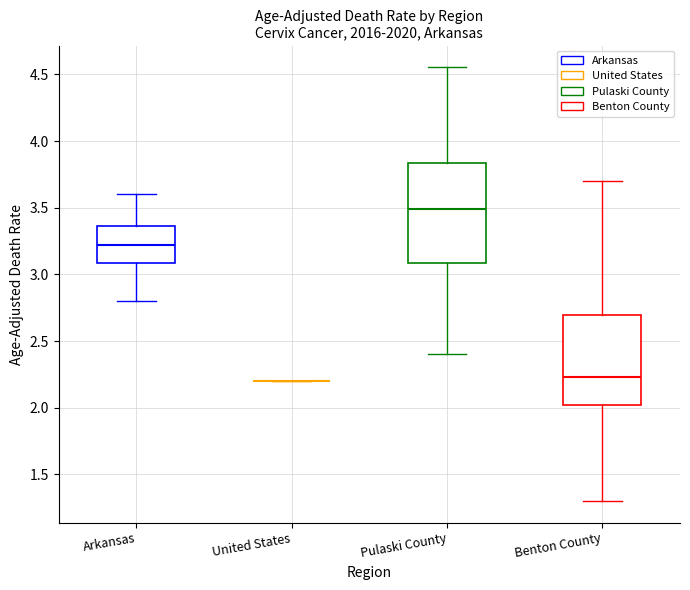

Where does the median line of the box for Arkansas sit on the y-axis? The values are not printed on the chart, so give them approximately, as read against the axis.

3.20